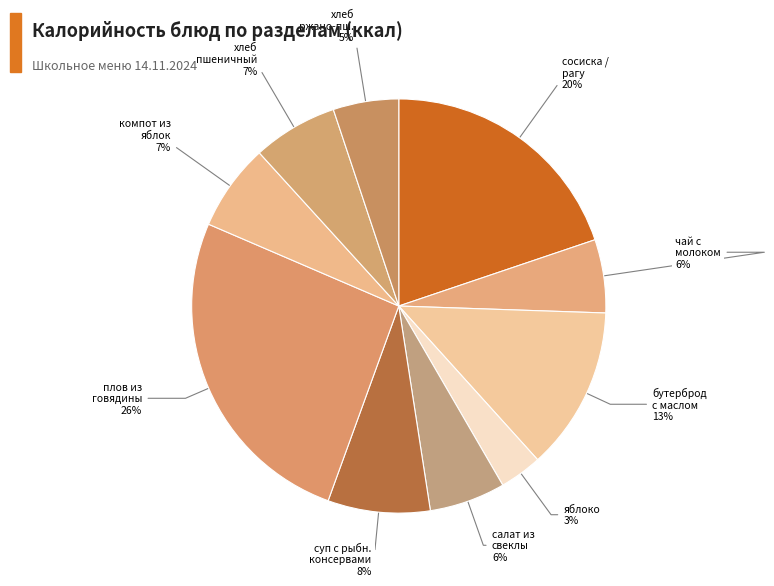

Which category has the biggest portion of the pie?

плов из говядины